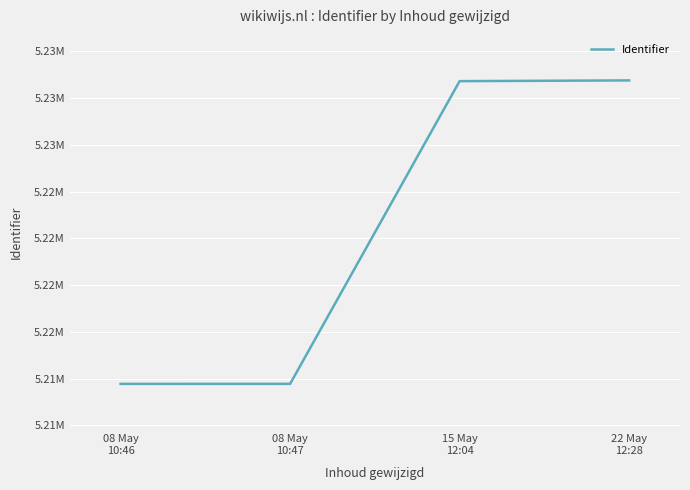

Does the chart have visible grid lines?

Yes